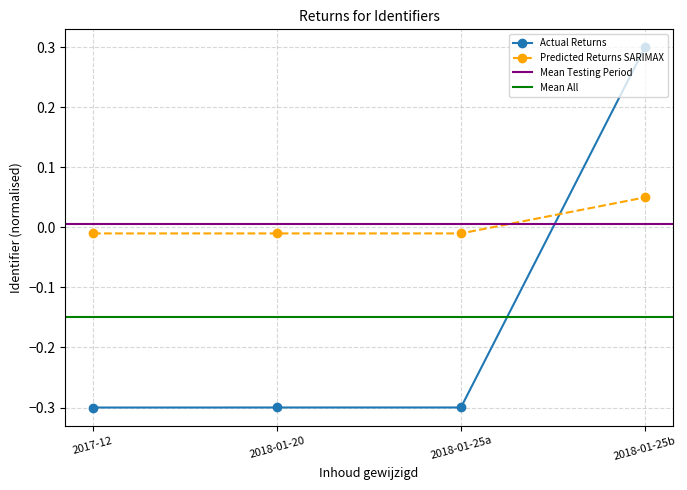

Which series has the largest range (max minus min)?

Actual Returns